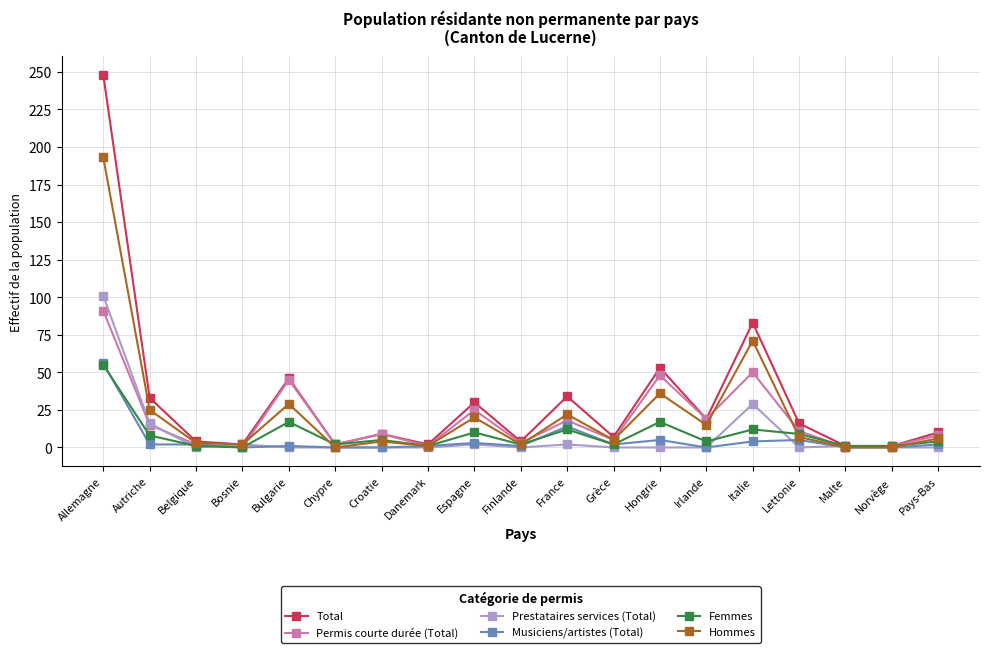

What is the average value of the Femmes series?

9